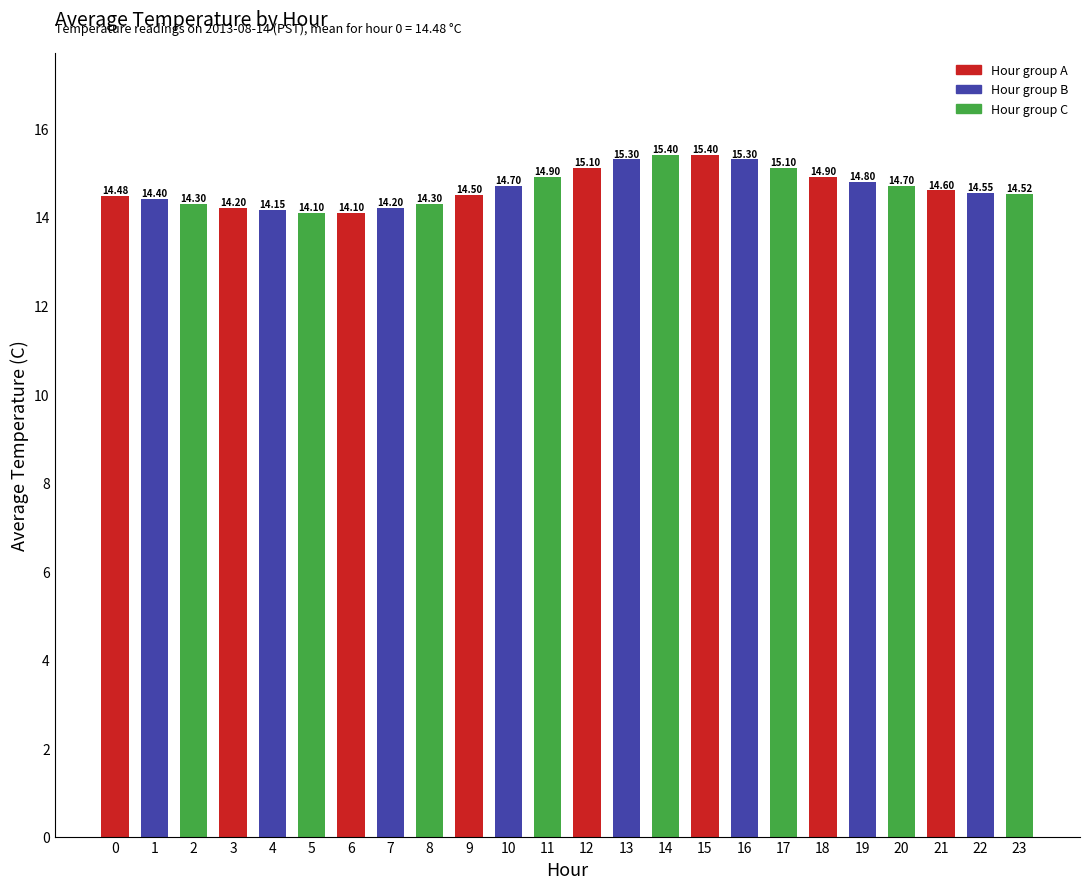

What is the sum of all values?

352.0